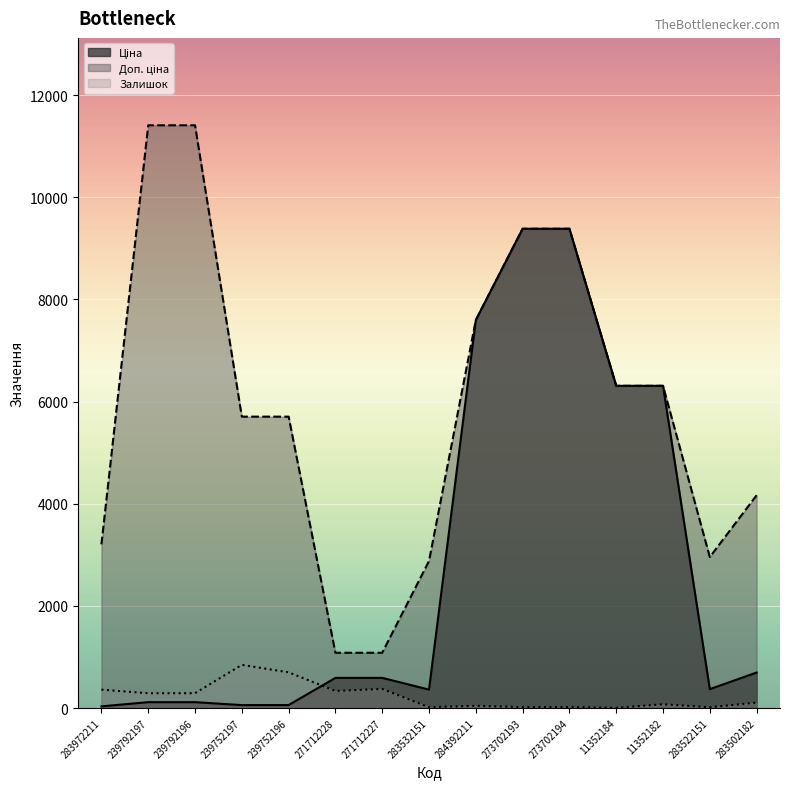

Where is Доп. ціна nearest to the value 6245?

11352184